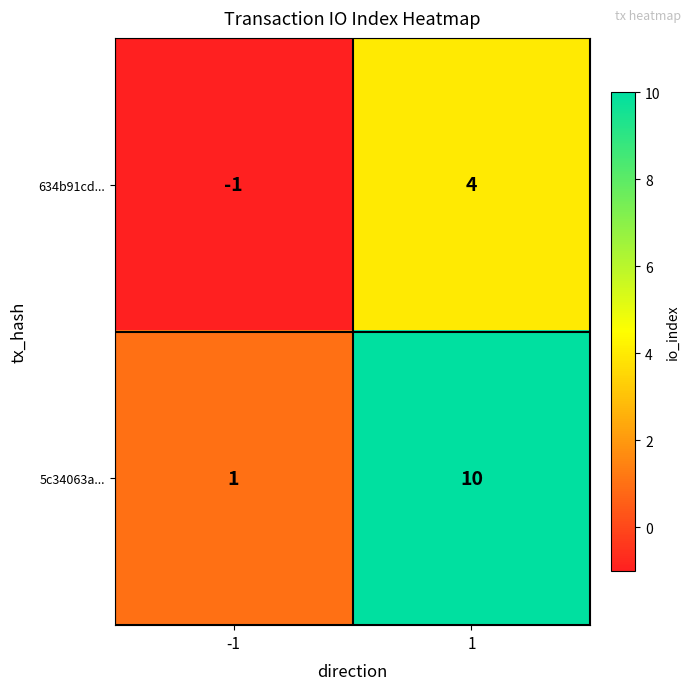

At which category is the sum across all series the highest?

1